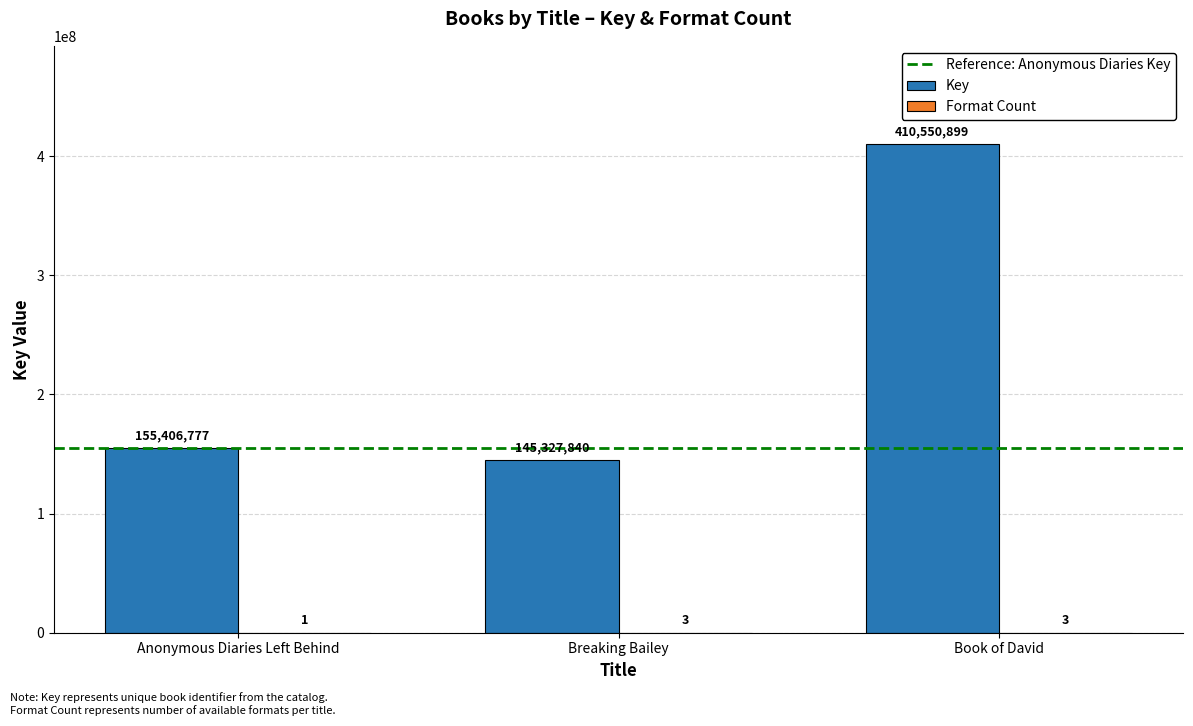

Is it true that Key equals 61135377 at Breaking Bailey?

False